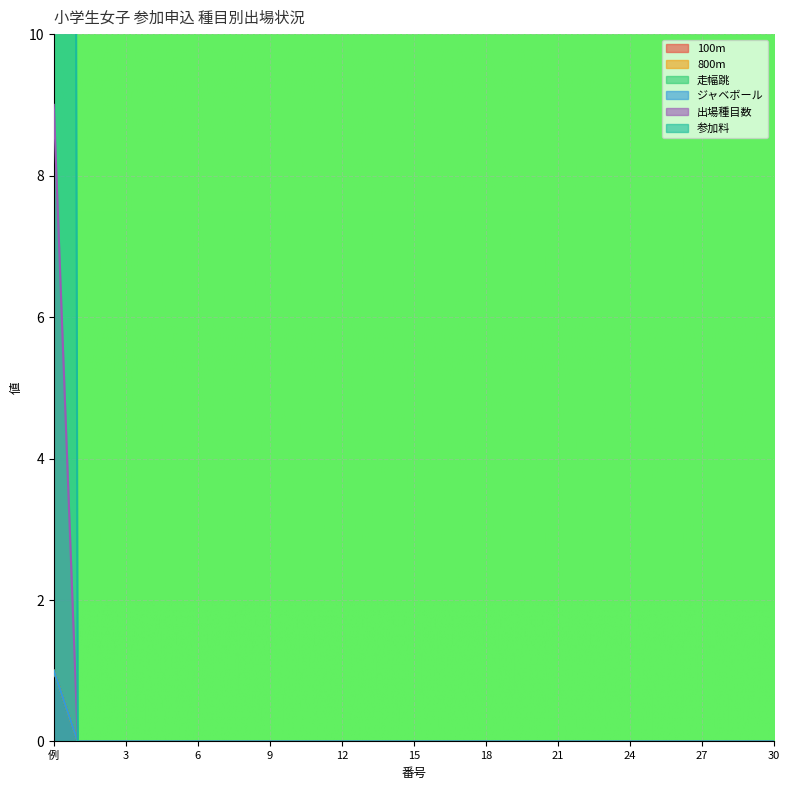

How many positive values does the 出場種目数 series have?

1